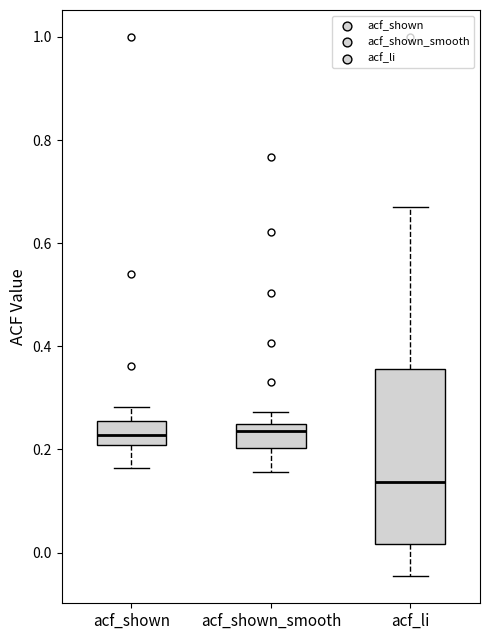

Reading left to right, transcribe this box plot: for each box, give where its median line is, the range the box spans, and where its two whiskers end, as read against the y-axis. The values are not printed on the chart, so give them approximately, as read against the axis.

acf_shown: median 0.22, box 0.20 to 0.26, whiskers 0.16 to 0.28
acf_shown_smooth: median 0.24, box 0.20 to 0.26, whiskers 0.16 to 0.28
acf_li: median 0.14, box 0.02 to 0.36, whiskers -0.04 to 0.68